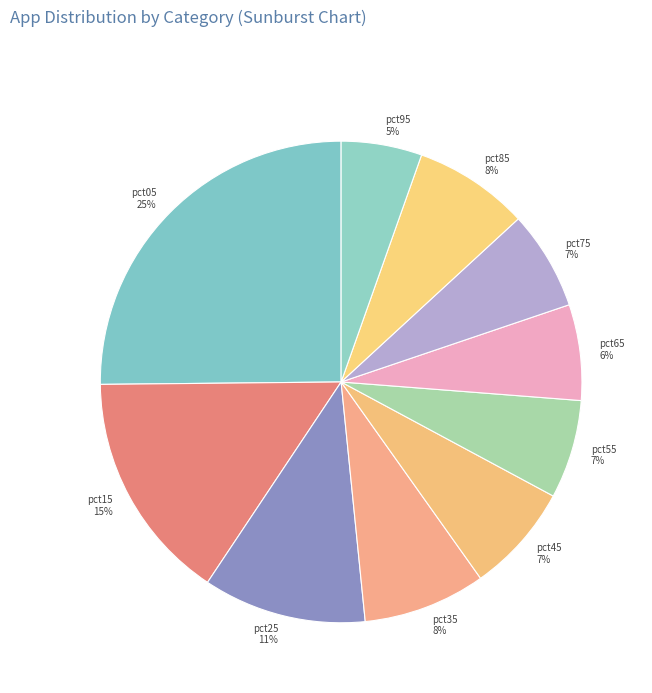

To the nearest percent, what is the average slice percentage?

10%